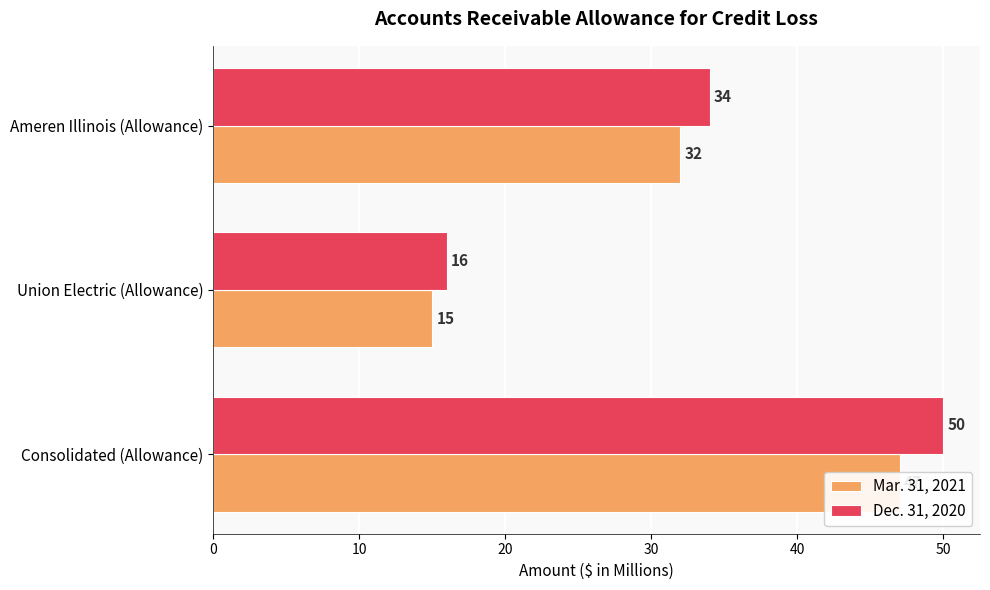

Rank the series by their average value, from lowest to highest.

Mar. 31, 2021, Dec. 31, 2020